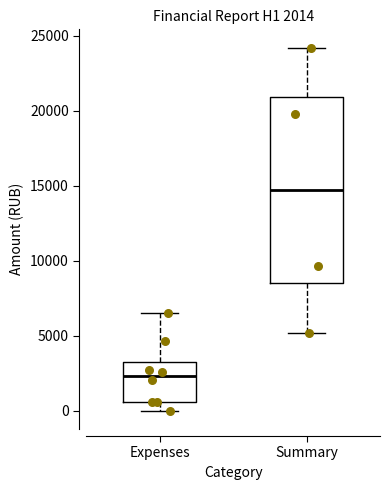

Comparing the boxes themselves (not the whiskers), which one is the tallest?

Summary